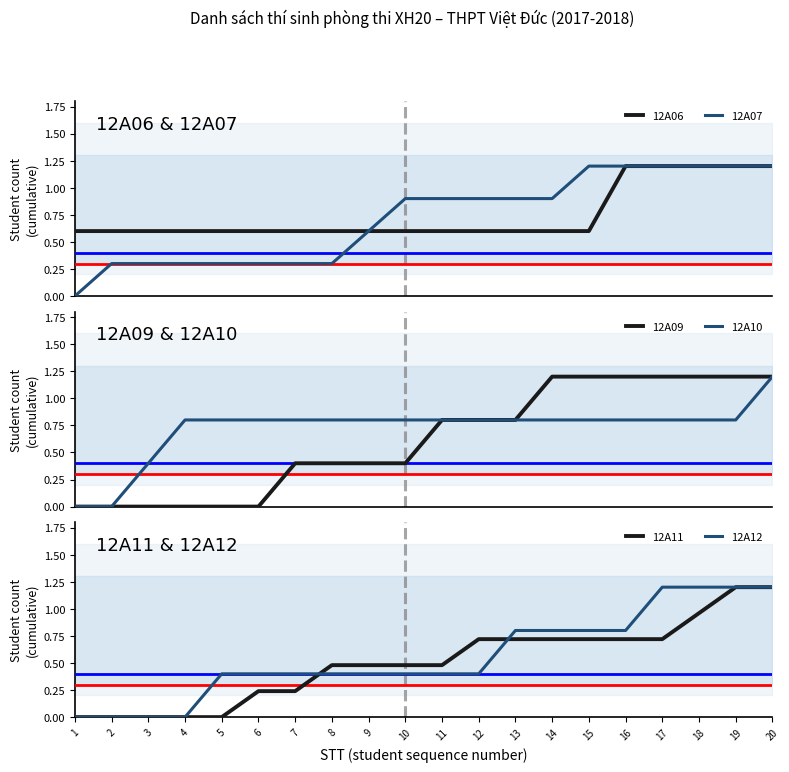

What are all the series names shown in the legend?

12A06, 12A07, 12A09, 12A10, 12A11, 12A12